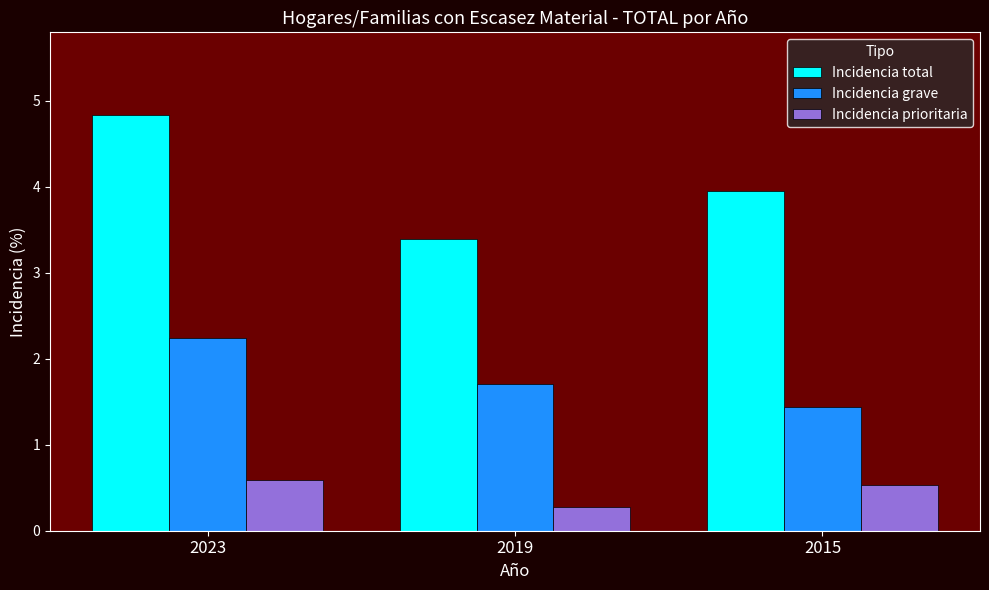

What is the value of the Incidencia grave bar at the 1st from the left?

2.2